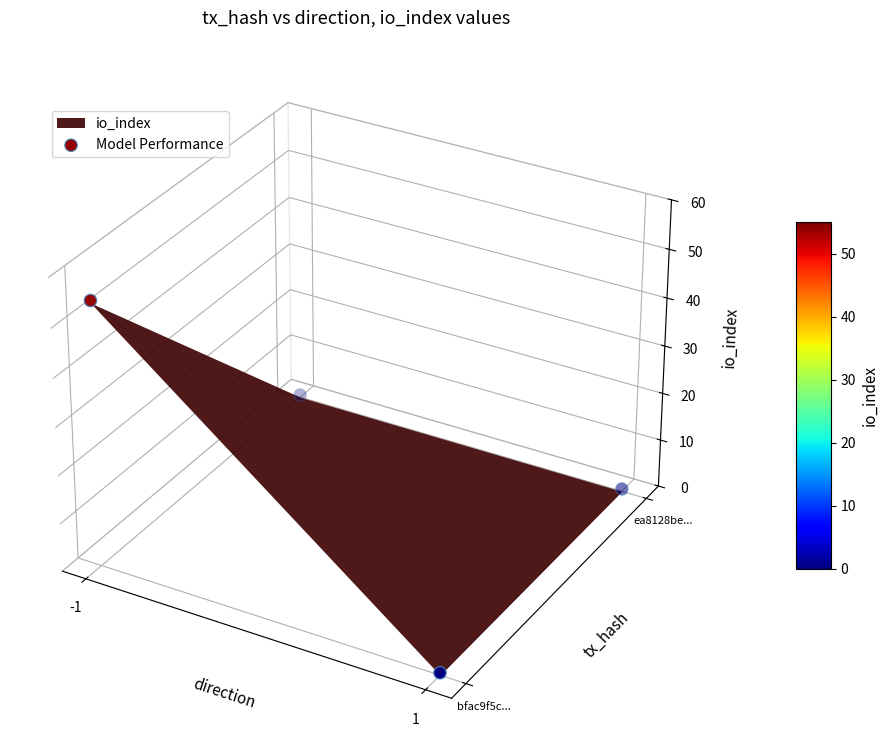

Between 2 and -1, which is larger?

-1